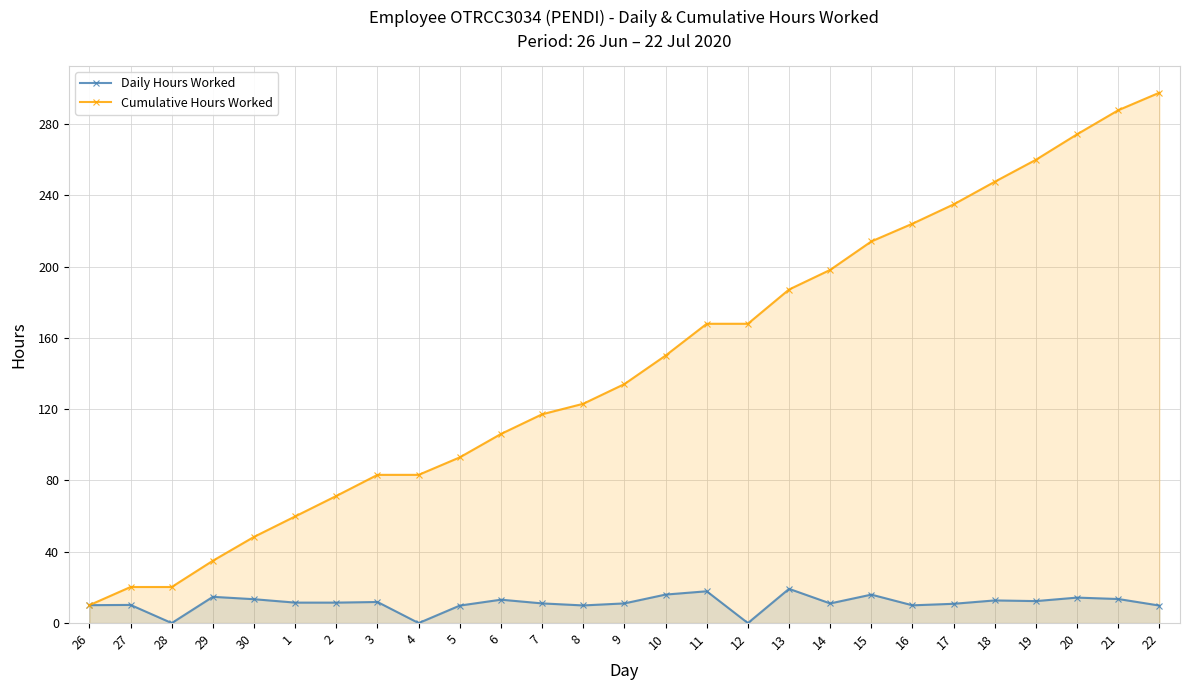

What are all the series names shown in the legend?

Daily Hours Worked, Cumulative Hours Worked